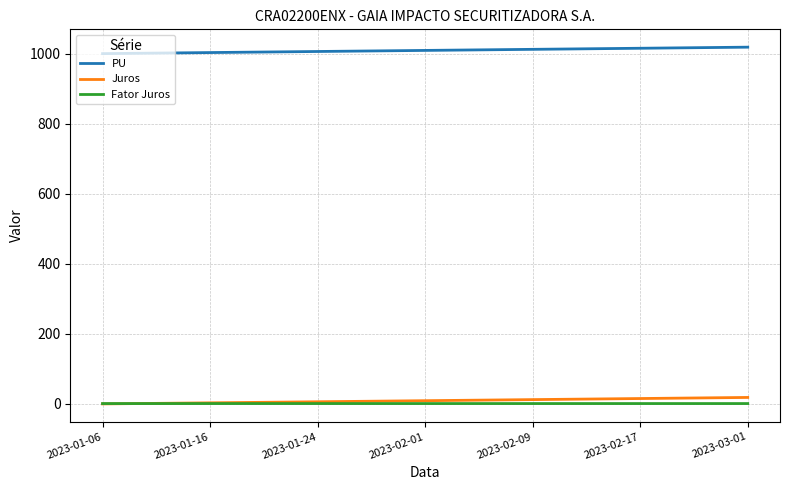

Which series has the largest total across all categories?

PU